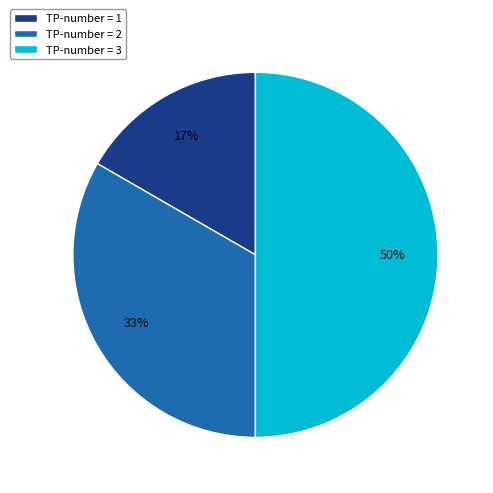

Which category has the biggest portion of the pie?

TP-number = 3